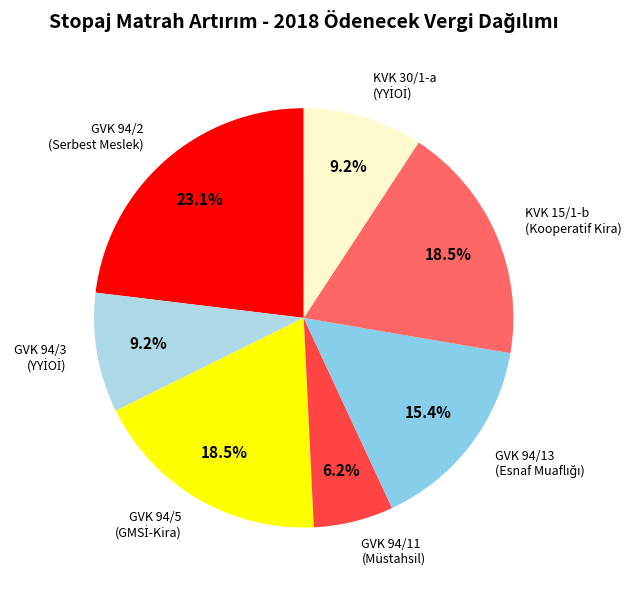

Which category has the biggest portion of the pie?

GVK 94/2 (Serbest Meslek)